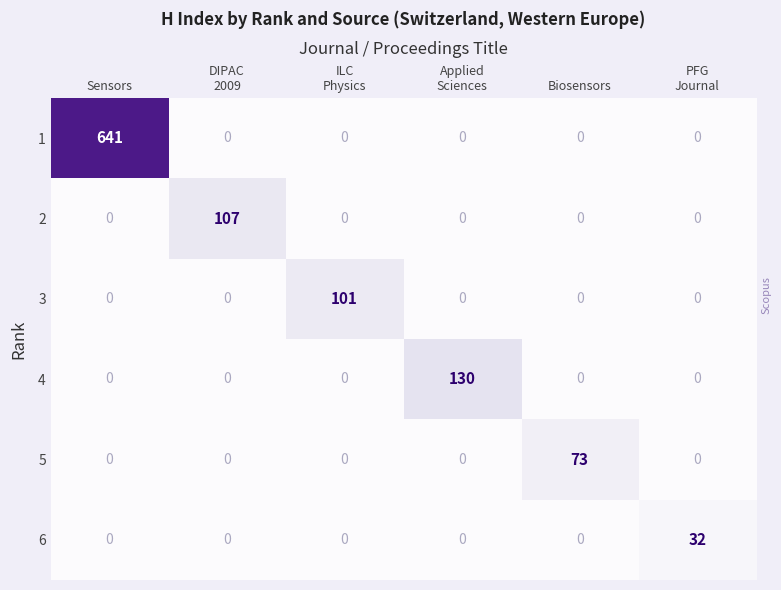

The value of 2 at Biosensors is 0. True or false?

True